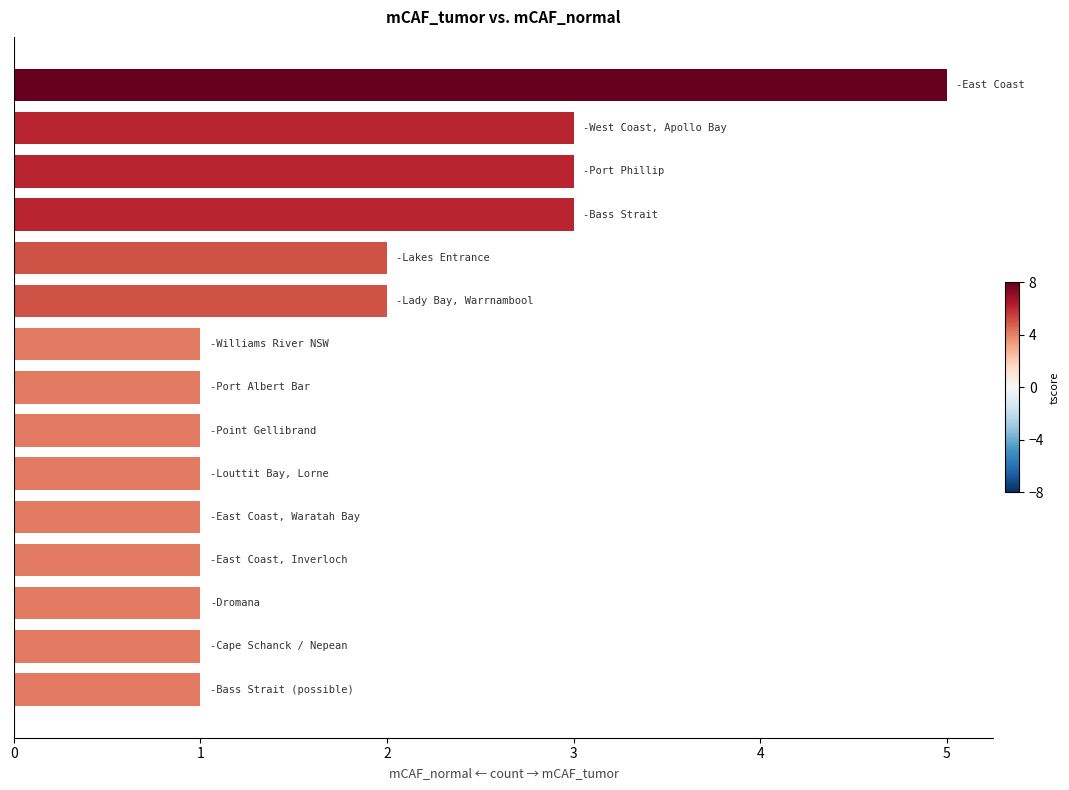

What is the maximum value shown in the chart?

5